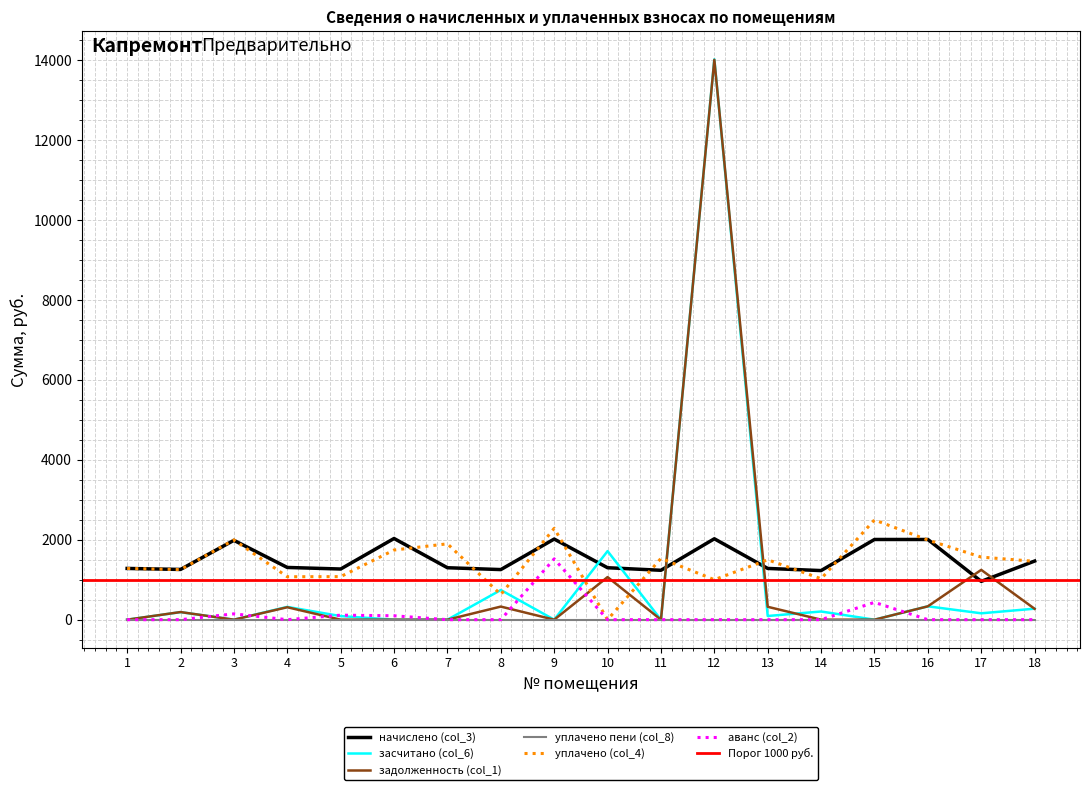

Is the value of засчитано (col_6) at 2 greater than the value of начислено (col_3) at 12?

No